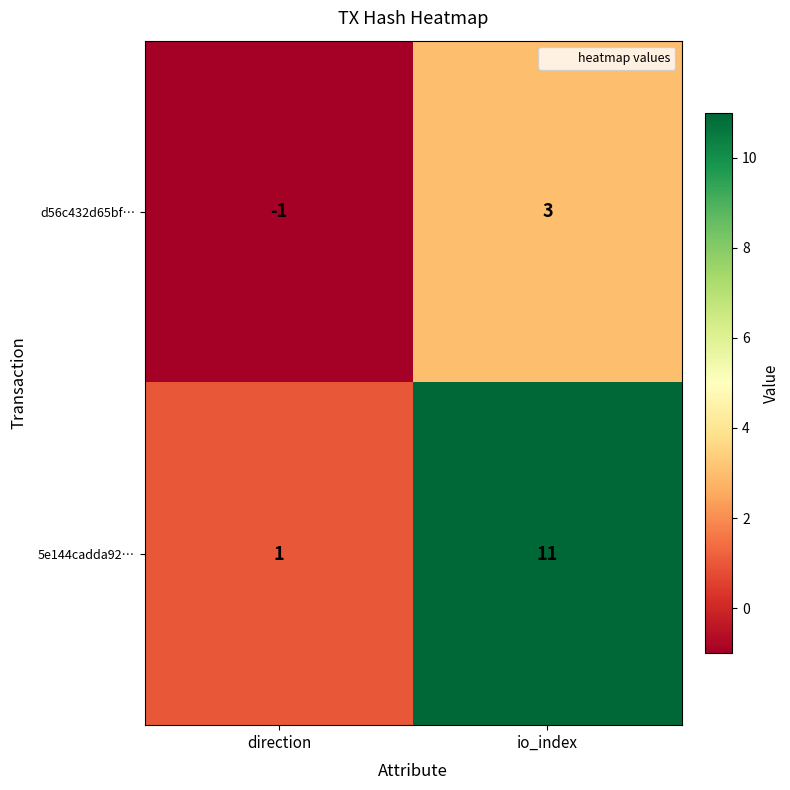

True or false: 5e144cadda92… has a value of 0 at direction.

False